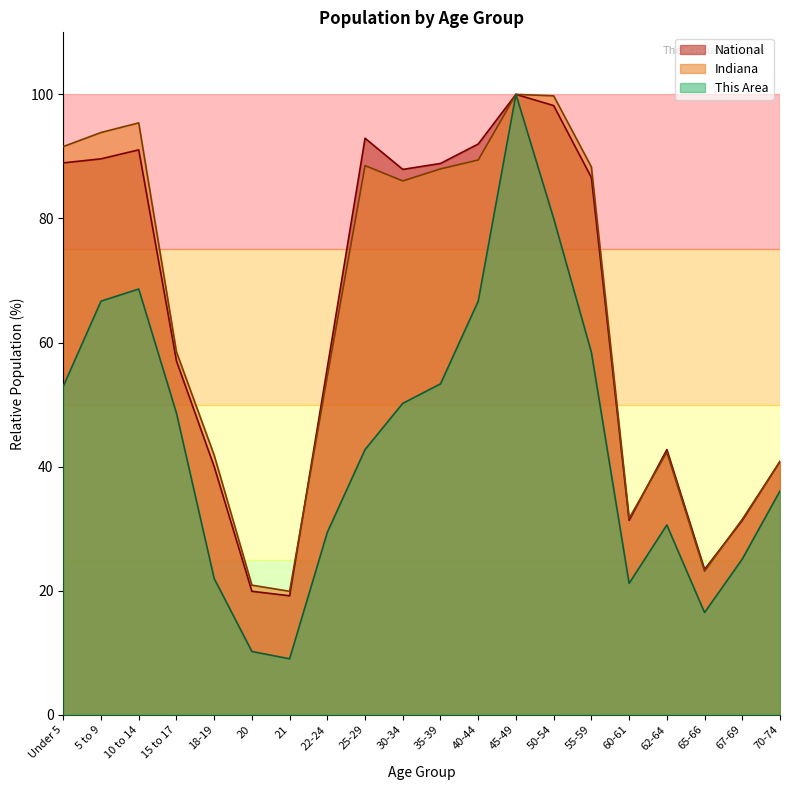

At which label does Indiana first exceed 86?

Under 5